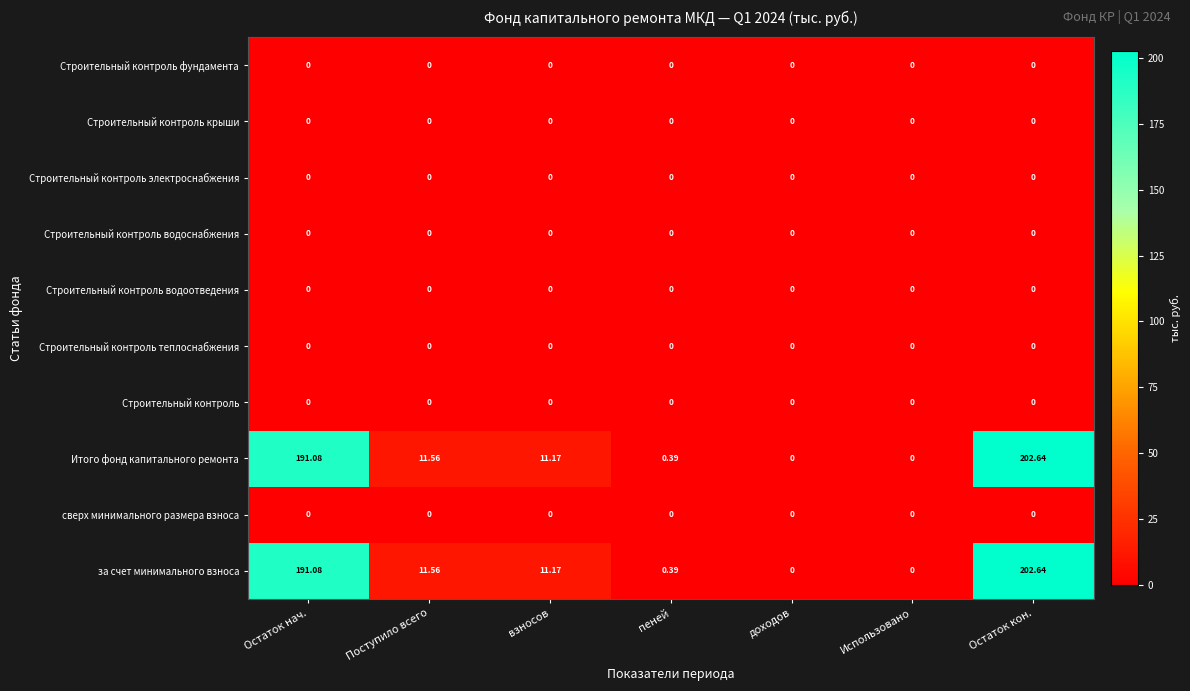

At which label is Итого фонд капитального ремонта closest to 101?

Поступило всего